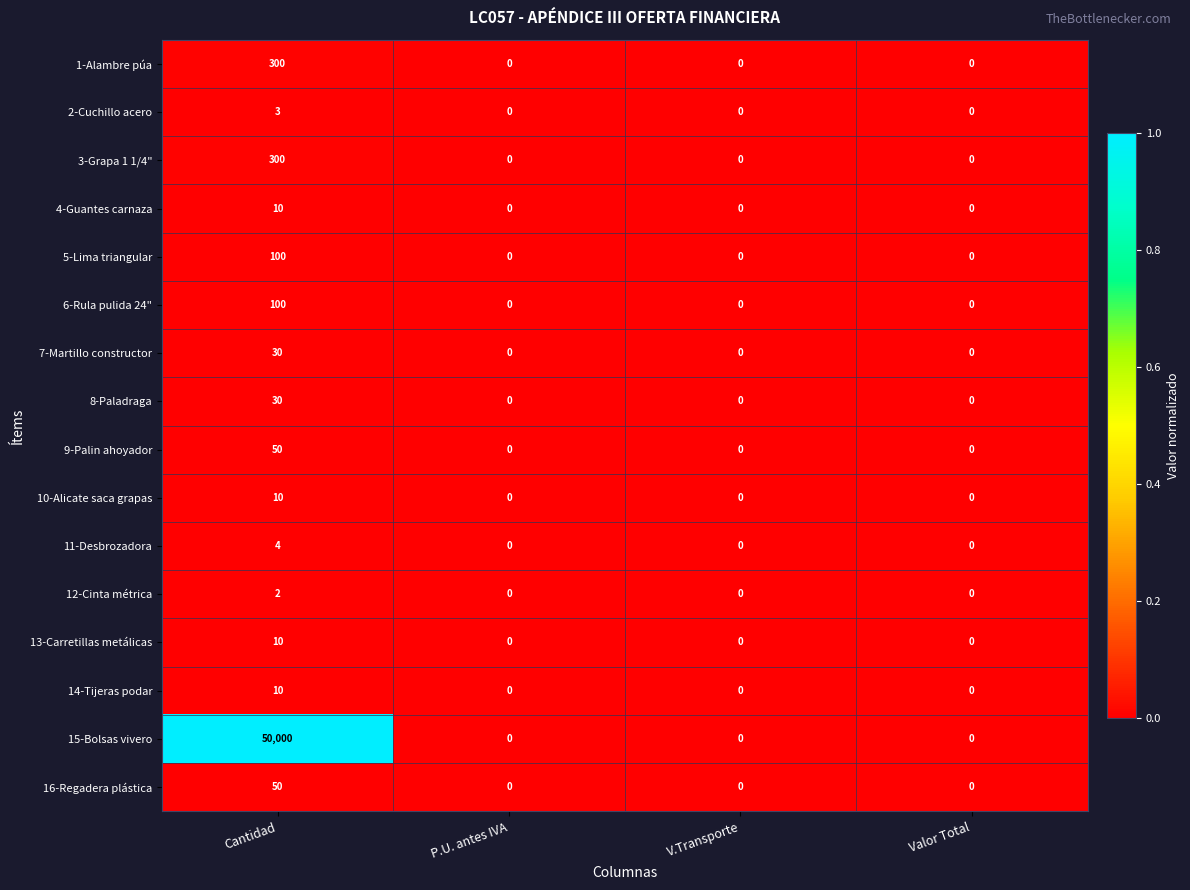

Which series changed the most between Cantidad and P.U. antes IVA?

15-Bolsas vivero